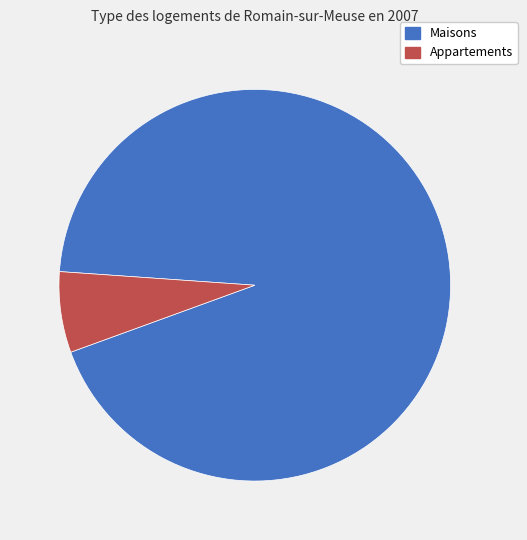

Is there a majority slice in this chart?

Yes